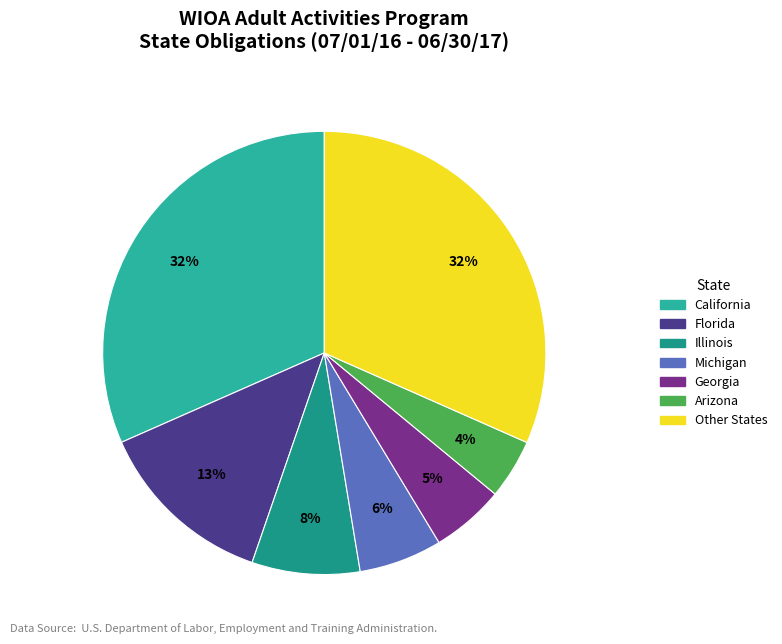

How many slices are in this pie chart?

7